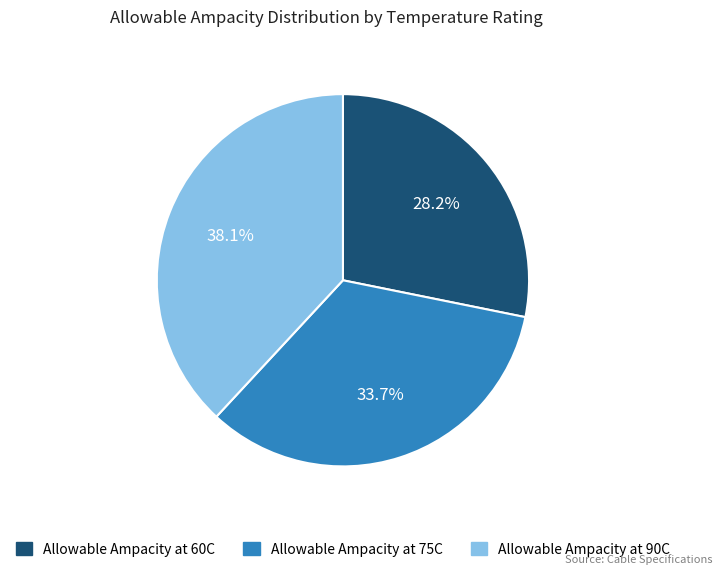

Combined, do Allowable Ampacity at 60C and Allowable Ampacity at 90C account for over 50%?

Yes